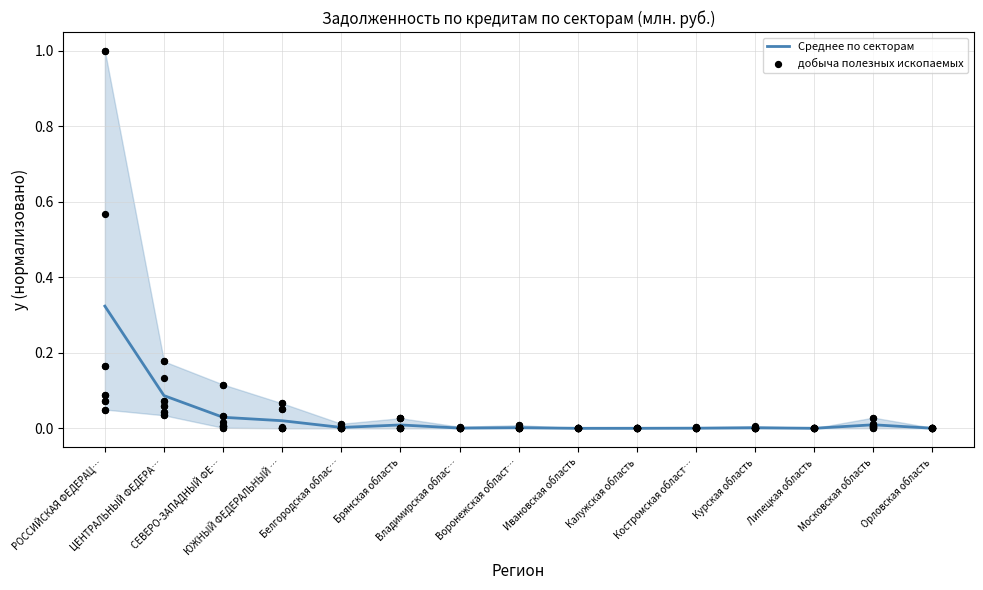

Which series reaches the maximum Y coordinate?

добыча полезных ископаемых